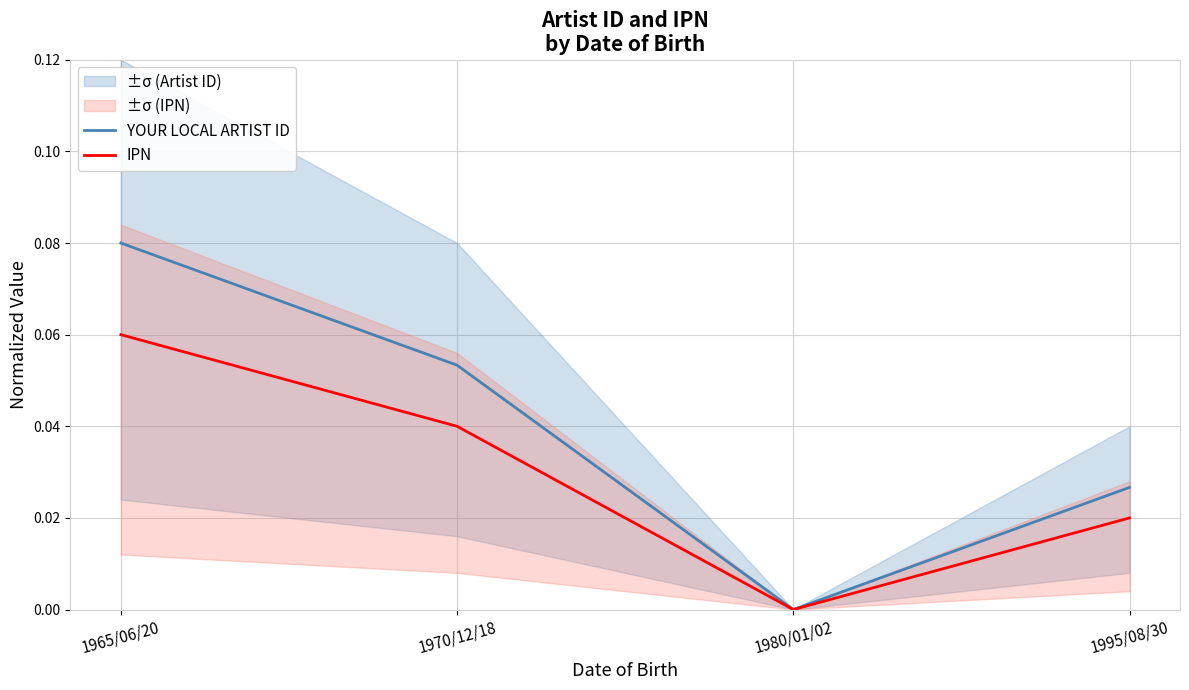

How many values in IPN are above zero?

3